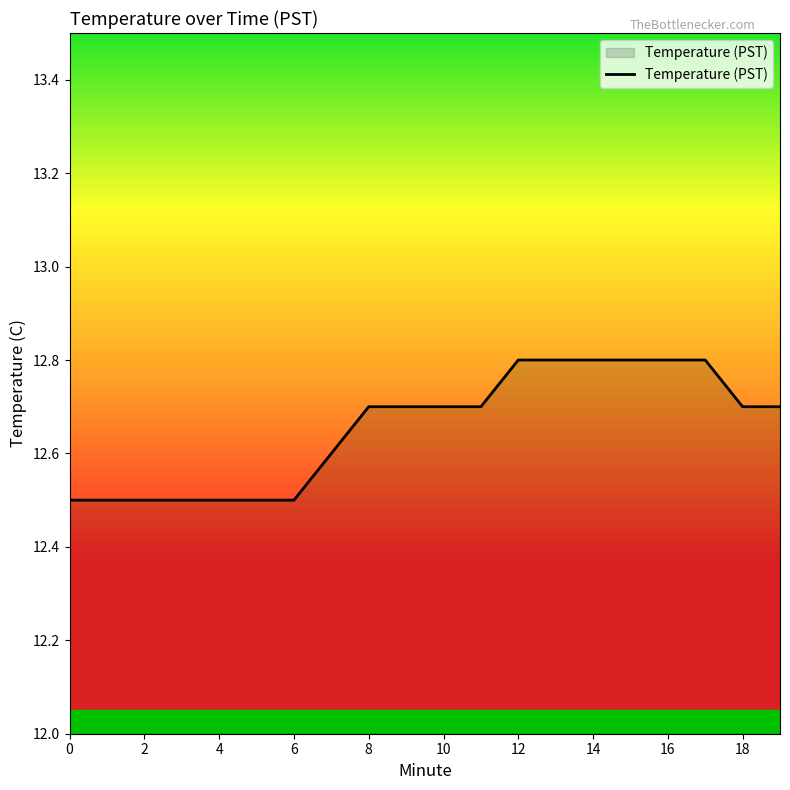

What is the difference between the maximum and minimum values?

0.3